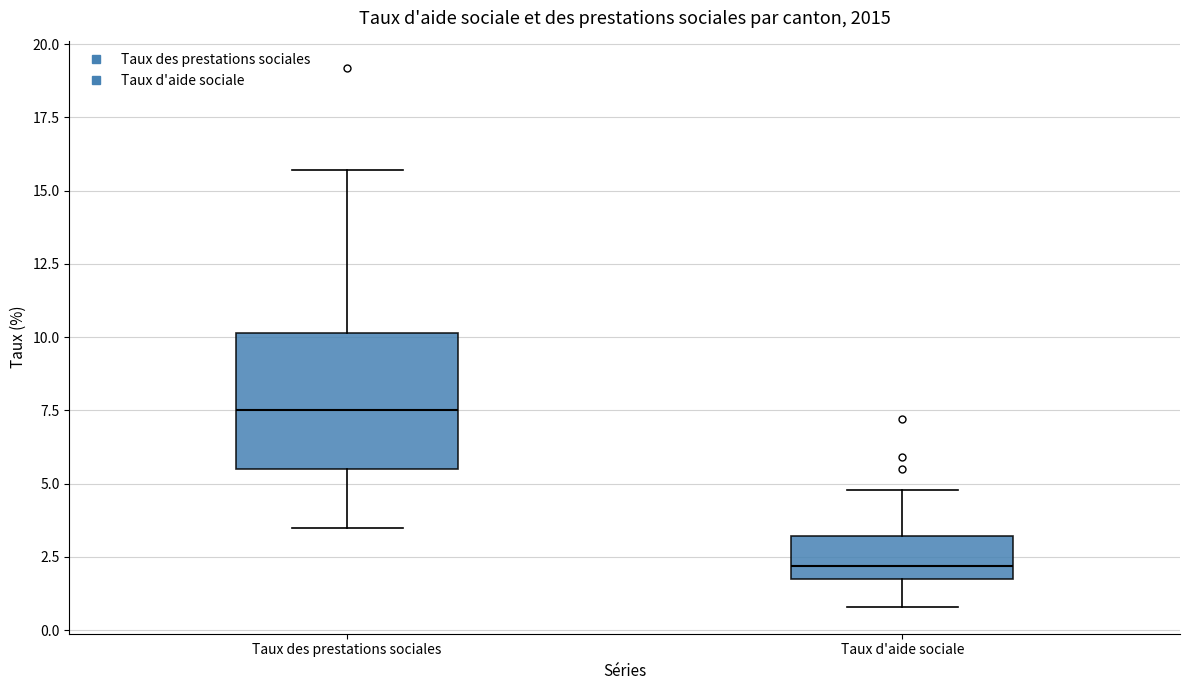

Which box is the tallest, from its lower edge to its upper edge?

Taux des prestations sociales